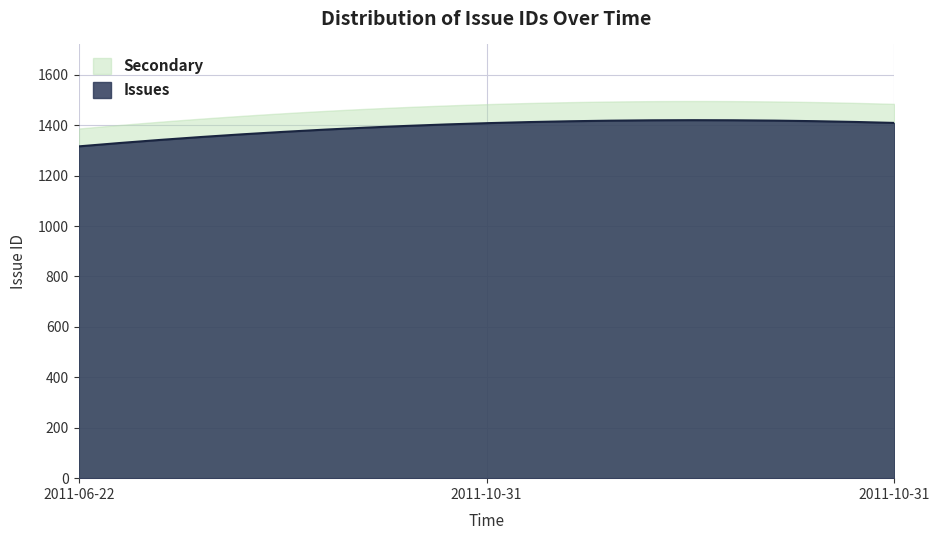

Rank the categories by value from highest to lowest.

2011-10-31, 2011-10-31, 2011-06-22